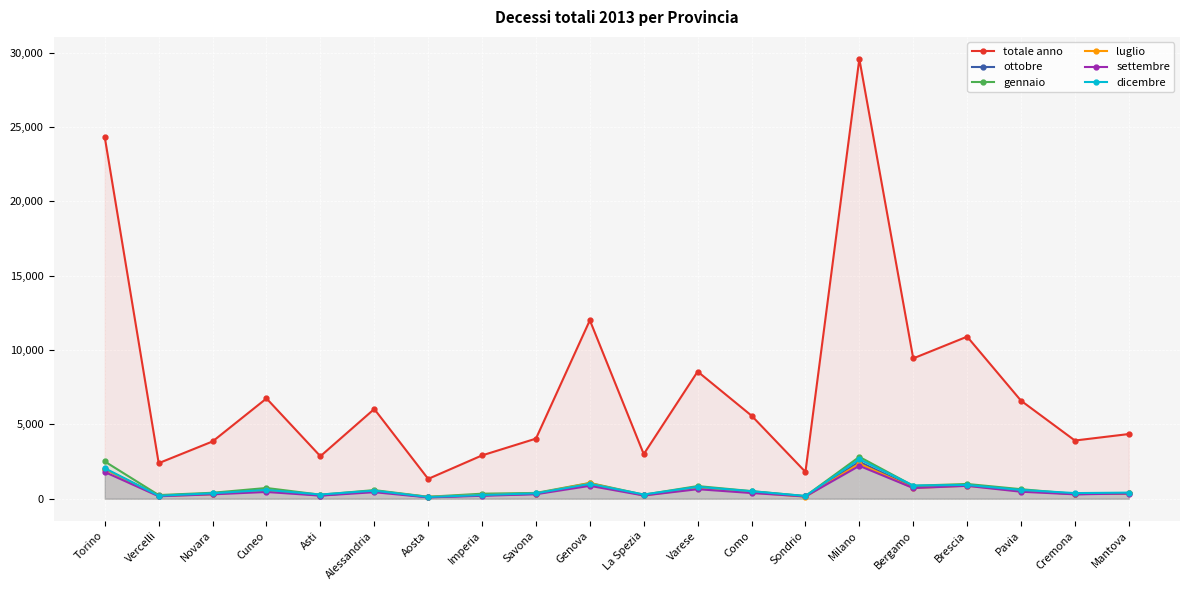

True or false: ottobre has a value of 590 at Cuneo.

True